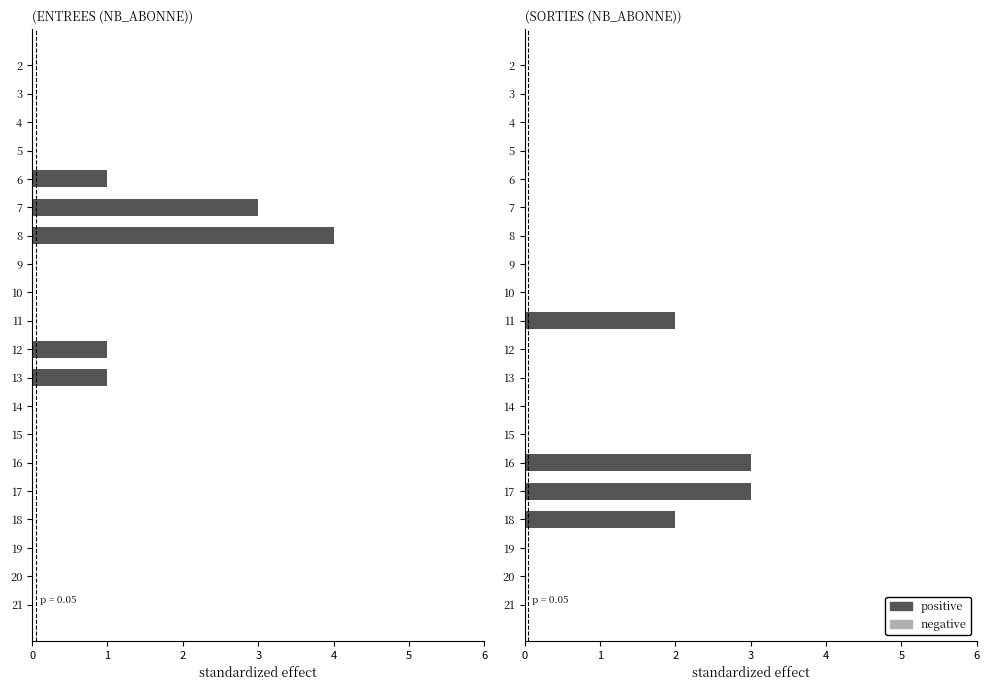

What is the difference between the maximum and minimum values in the positive series?

3.0